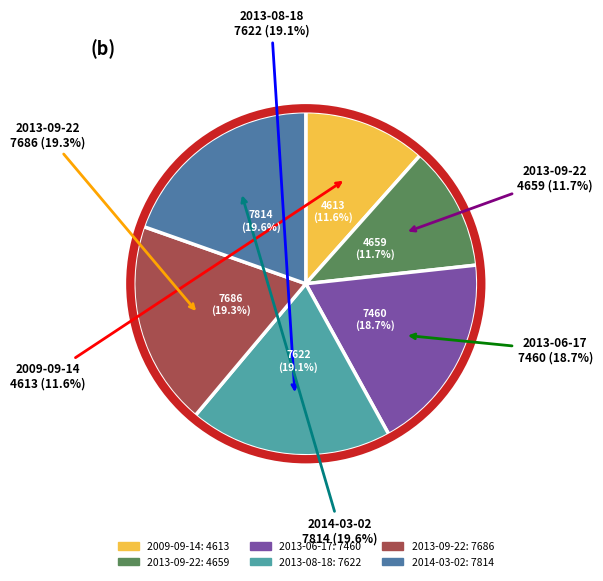

To the nearest percent, what portion does 2009-09-14 represent?

12%